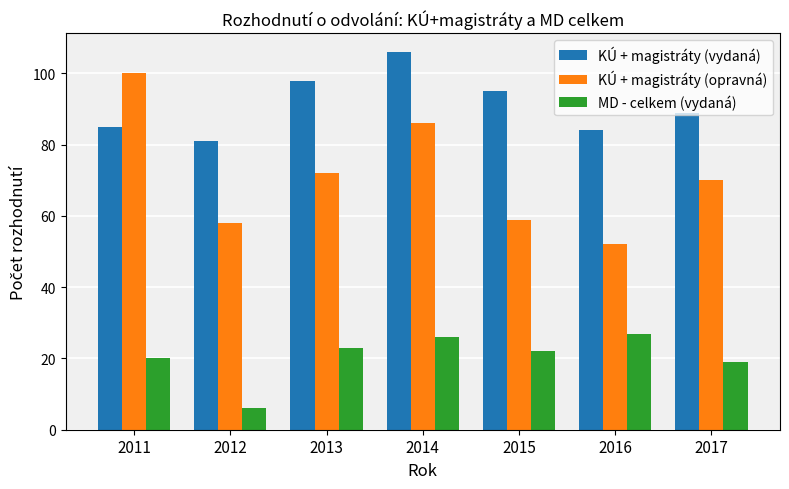

At which category does the chart reach its peak across all series?

2014